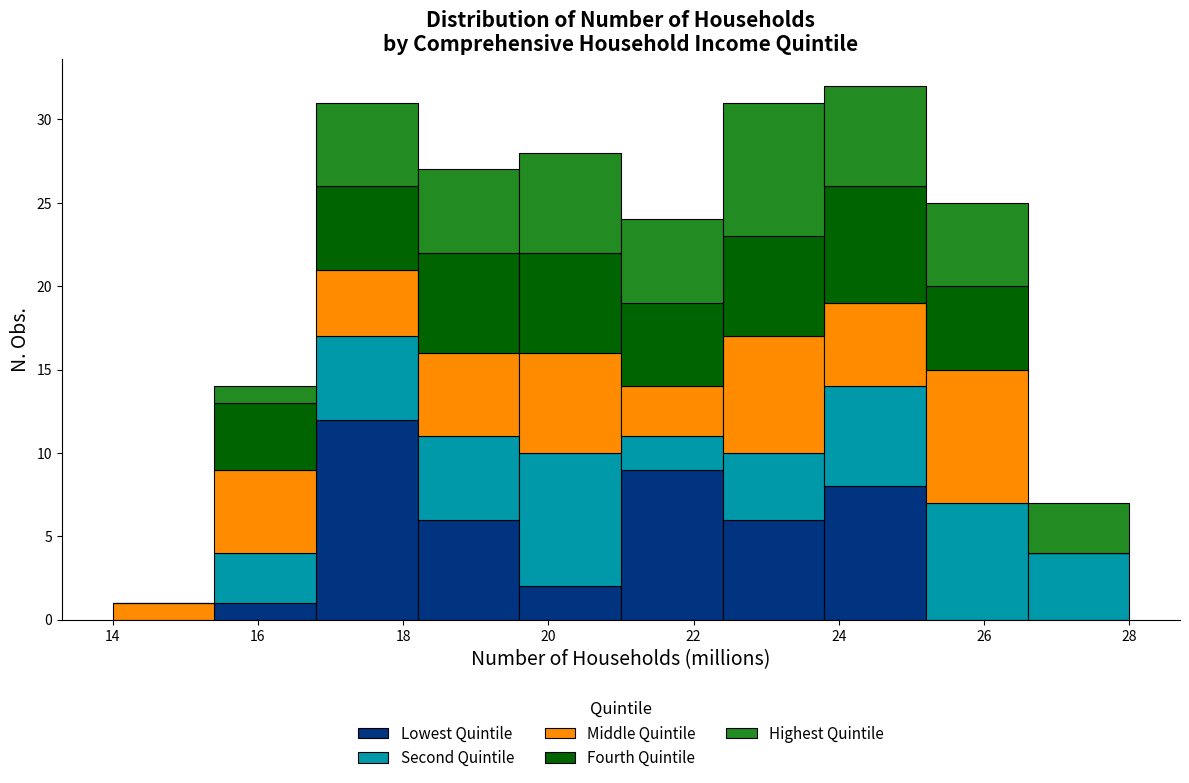

Reading left to right, transcribe this chart: for each stacked bar, give the range it covers on the x-axis and its total height. The values are not printed on the chart, so give them approximately, as read against the axis.

14.0 to 15.4: 1
15.4 to 16.8: 14
16.8 to 18.2: 31
18.2 to 19.6: 27
19.6 to 21.0: 28
21.0 to 22.4: 24
22.4 to 23.8: 31
23.8 to 25.2: 32
25.2 to 26.6: 25
26.6 to 28.0: 7